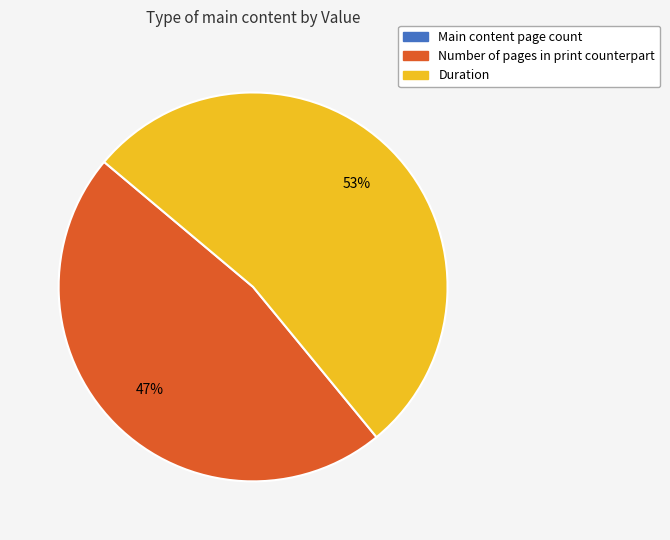

What is the largest slice in the pie chart?

Duration